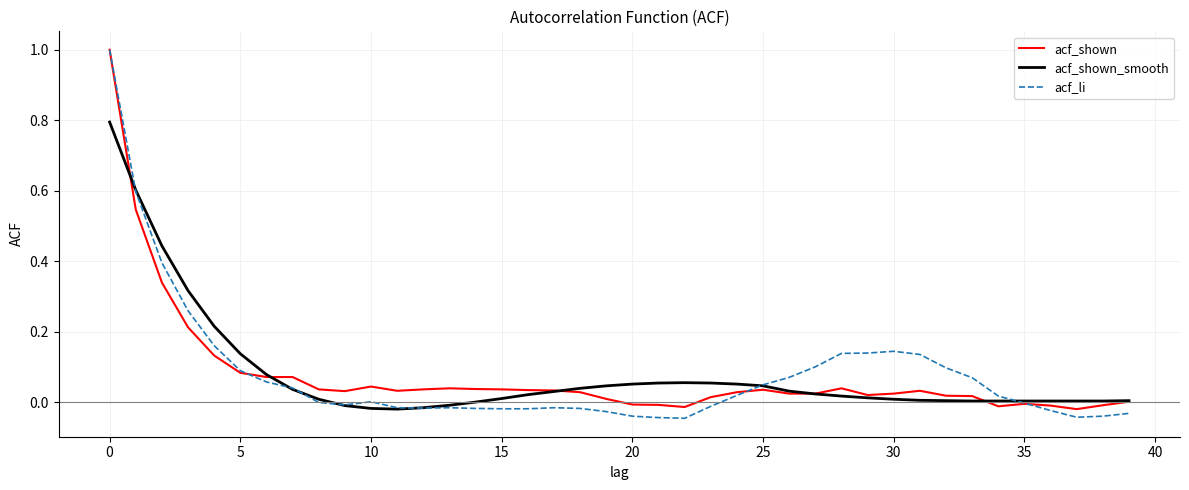

What is the sum of all acf_shown values?

3.1